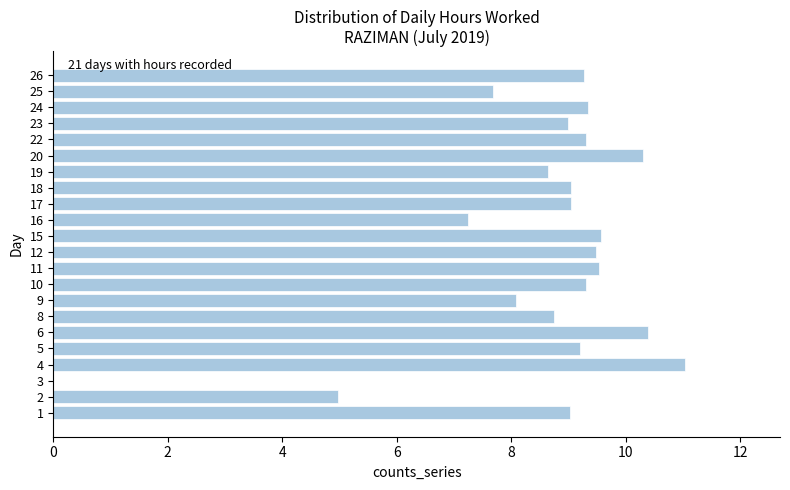

Which label corresponds to the largest value in the chart?

4